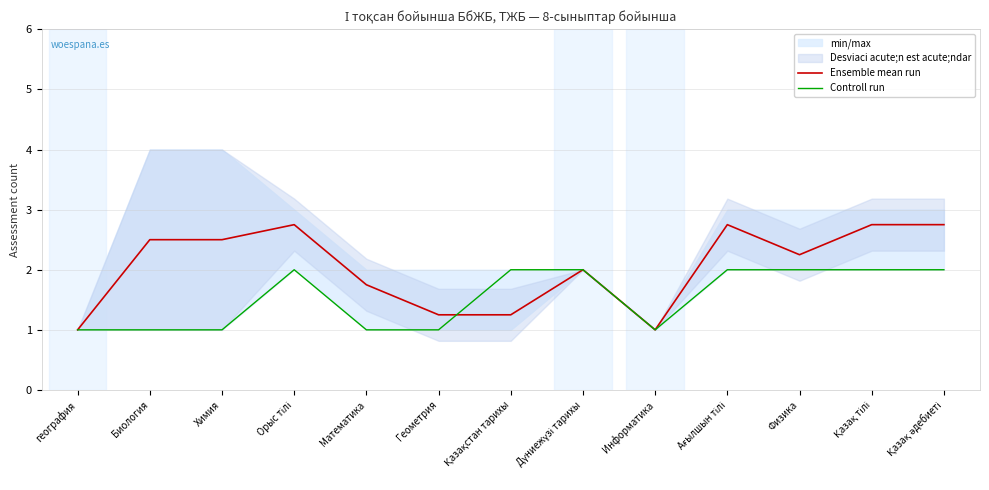

True or false: Controll run has a value of 2.0 at Қазақ әдебиеті.

True